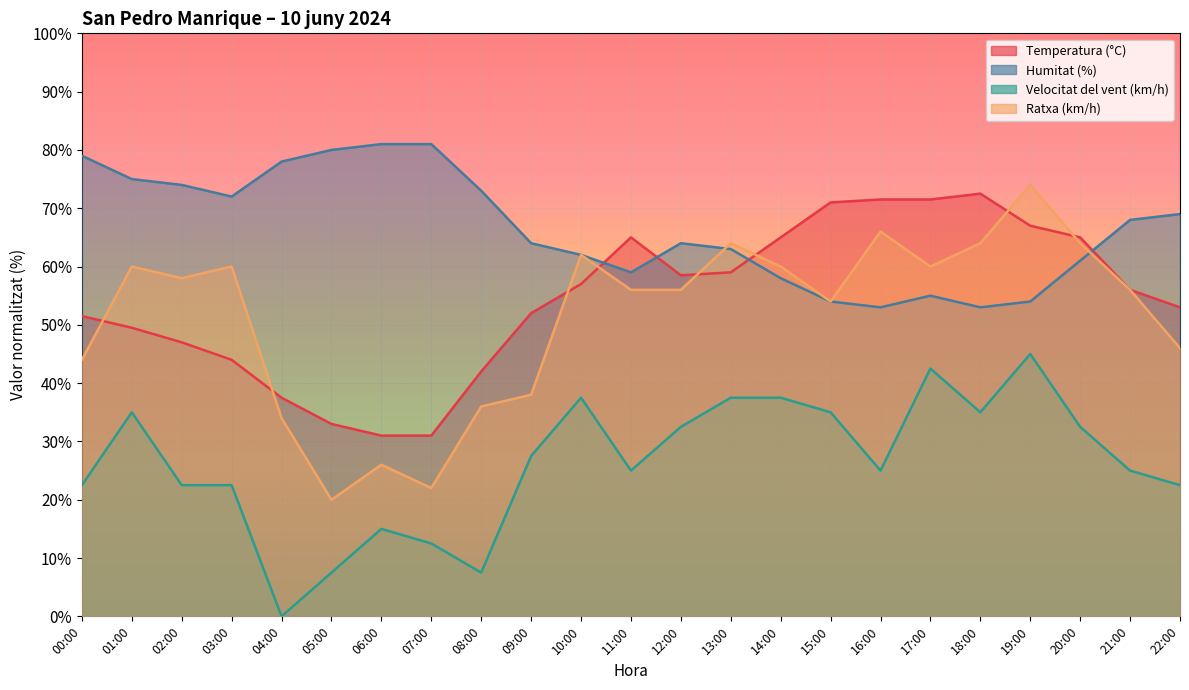

Which series changed the most between 01:00 and 09:00?

Ratxa (km/h)